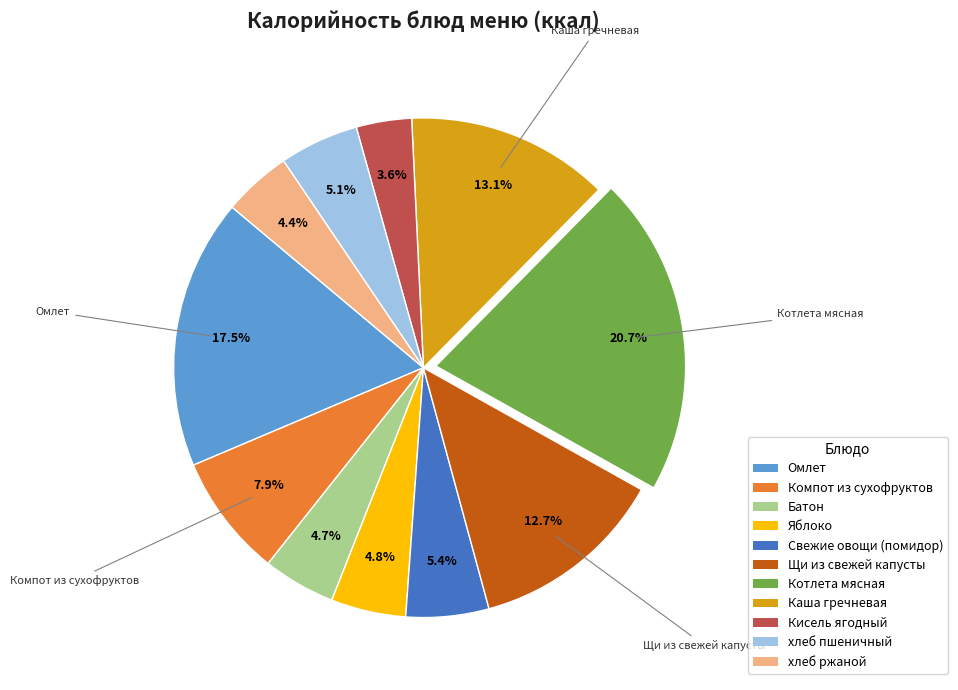

Does хлеб пшеничный represent more than half of the total?

No